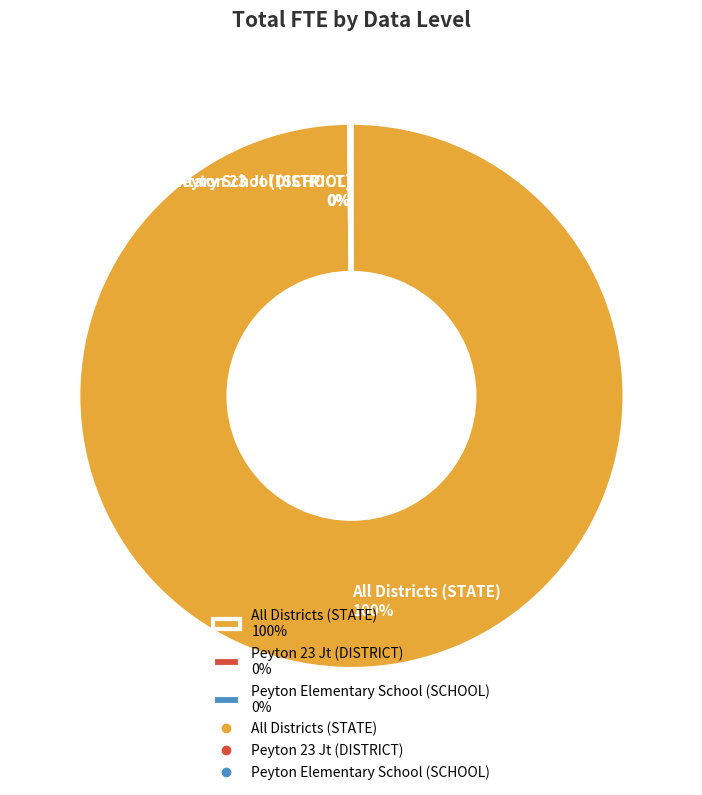

To the nearest percent, what is the difference between the largest and smallest slice percentages?

100%